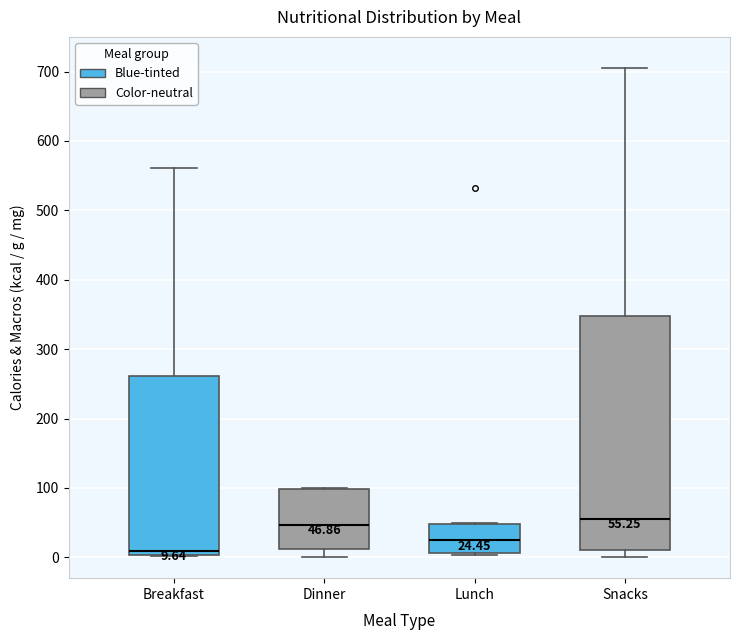

Which box's median line is the lowest?

Breakfast (Blue-tinted)